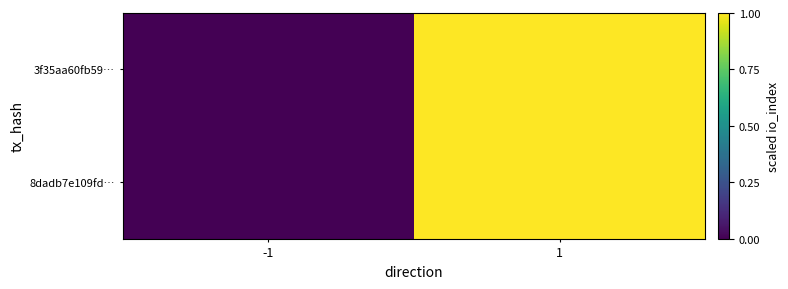

What is the maximum value shown in the chart?

1